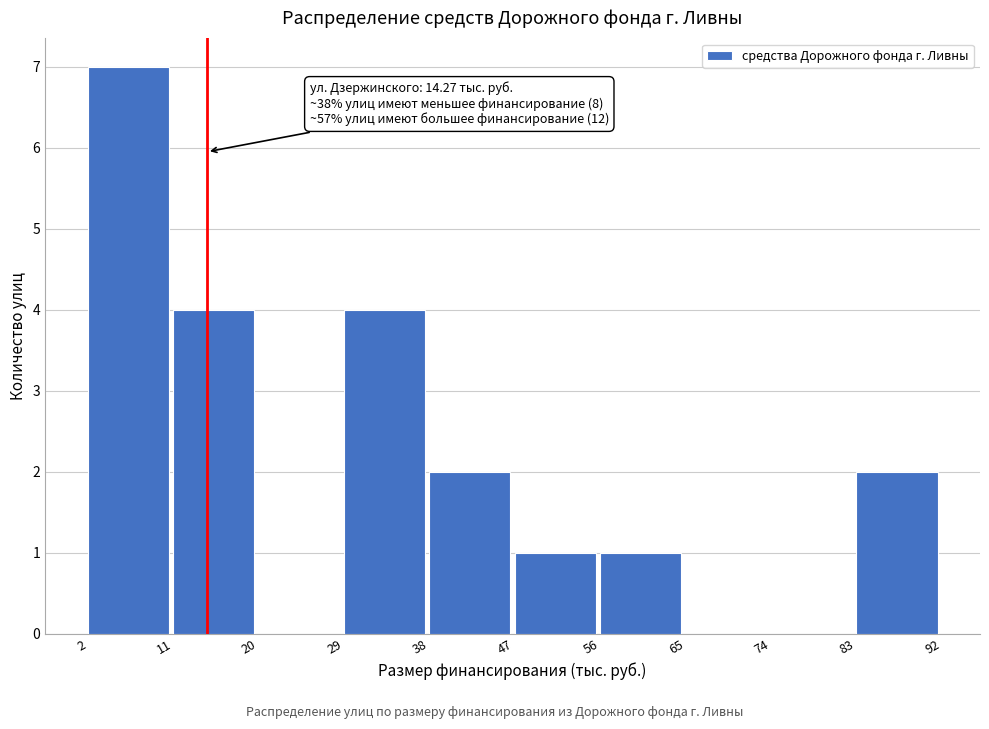

Over which range of the x-axis is the bar tallest?

2 to 11